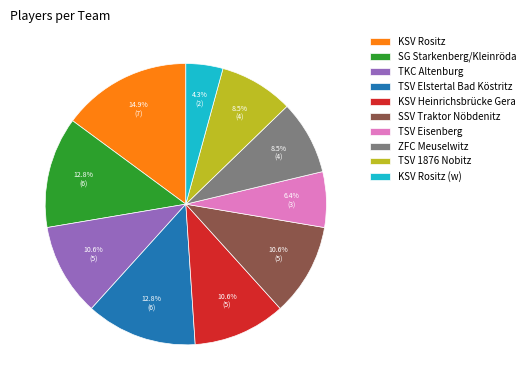

The SG Starkenberg/Kleinröda slice represents 13% of the pie. True or false?

True